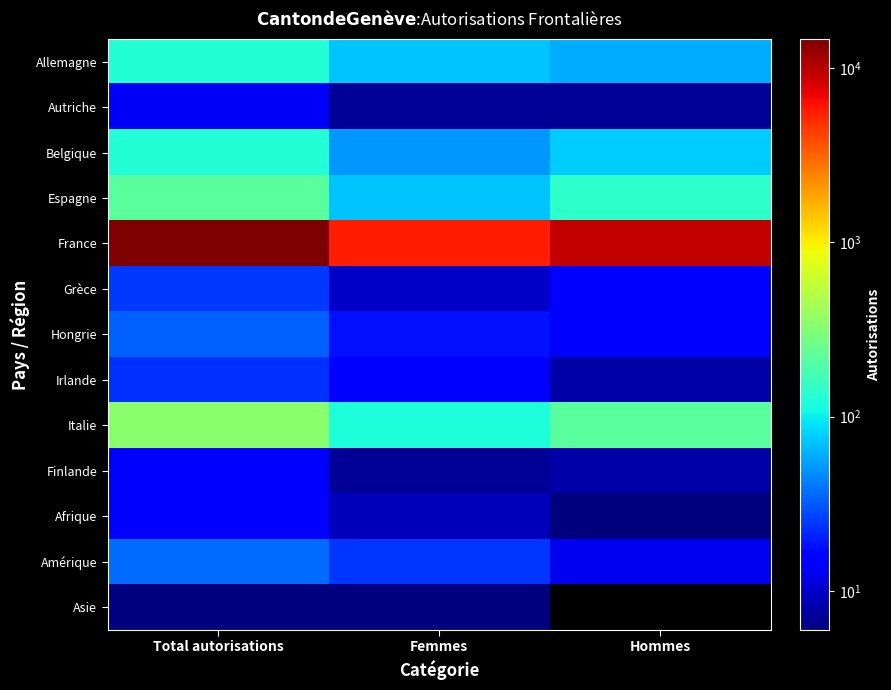

Rank the series by their maximum value, from highest to lowest.

France, Italie, Espagne, Allemagne, Belgique, Amérique, Hongrie, Grèce, Irlande, Finlande, Afrique, Autriche, Asie